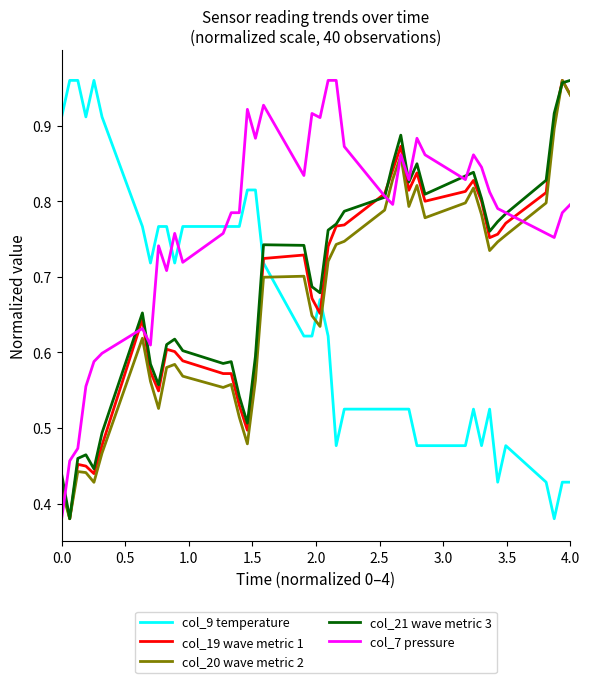

True or false: col_7 pressure and col_9 temperature cross at least once.

True